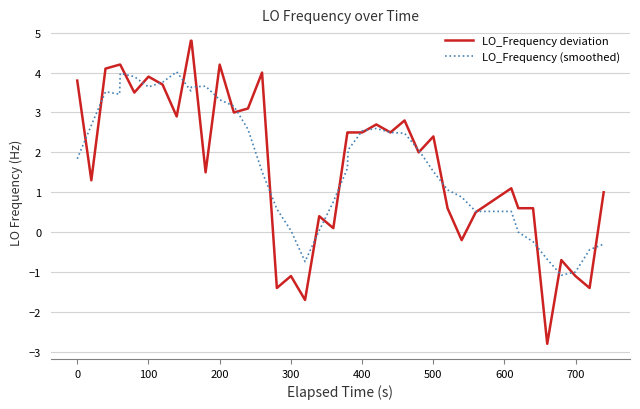

List the series in order of their peak value, lowest first.

LO_Frequency (smoothed), LO_Frequency deviation